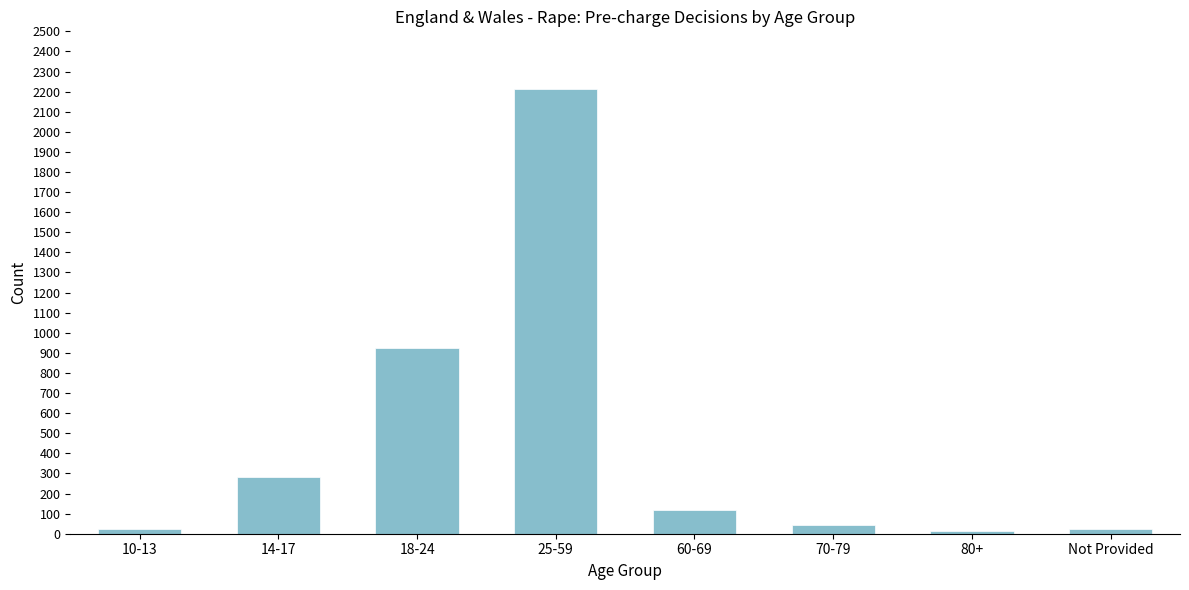

What is the change in value from 25-59 to 60-69?

-2099